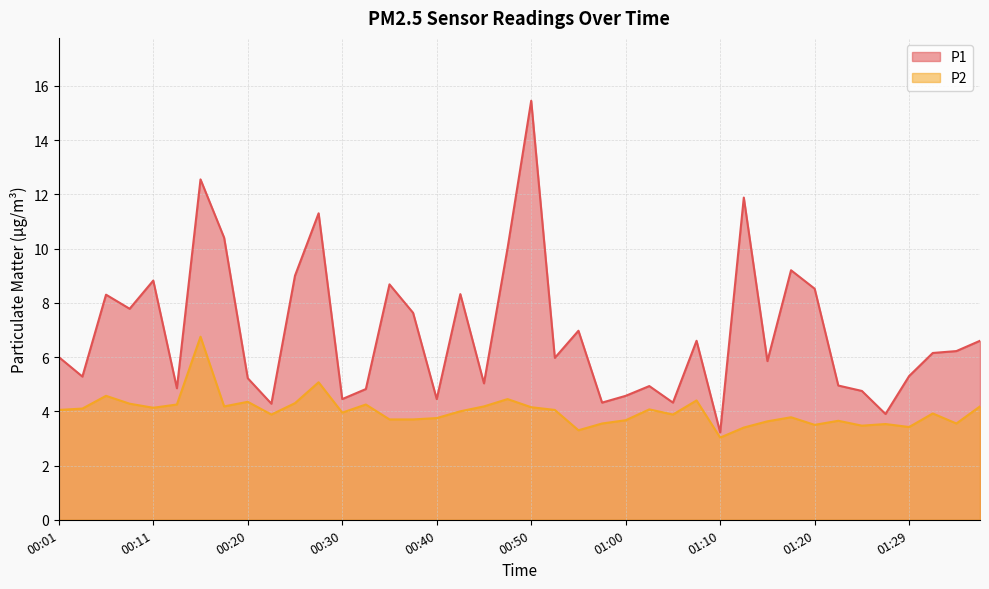

What is the lowest value of the P1 series?

3.2